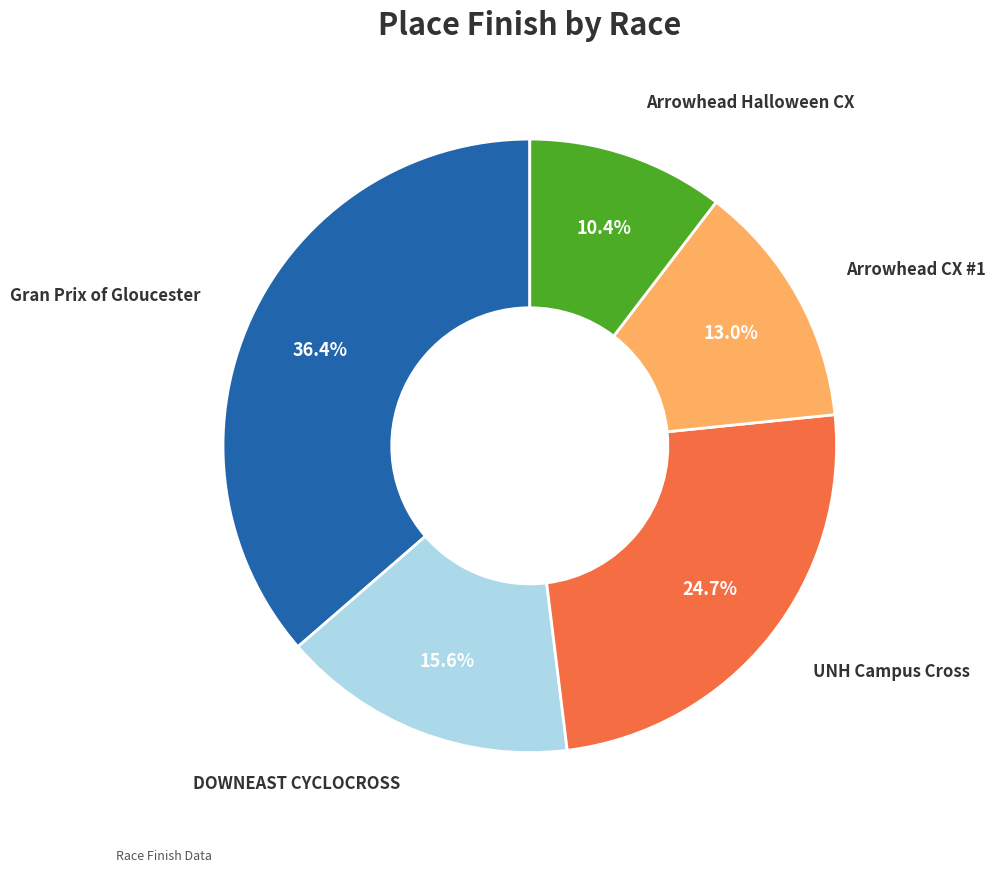

To the nearest percent, what percentage of the pie is Arrowhead Halloween CX?

10%